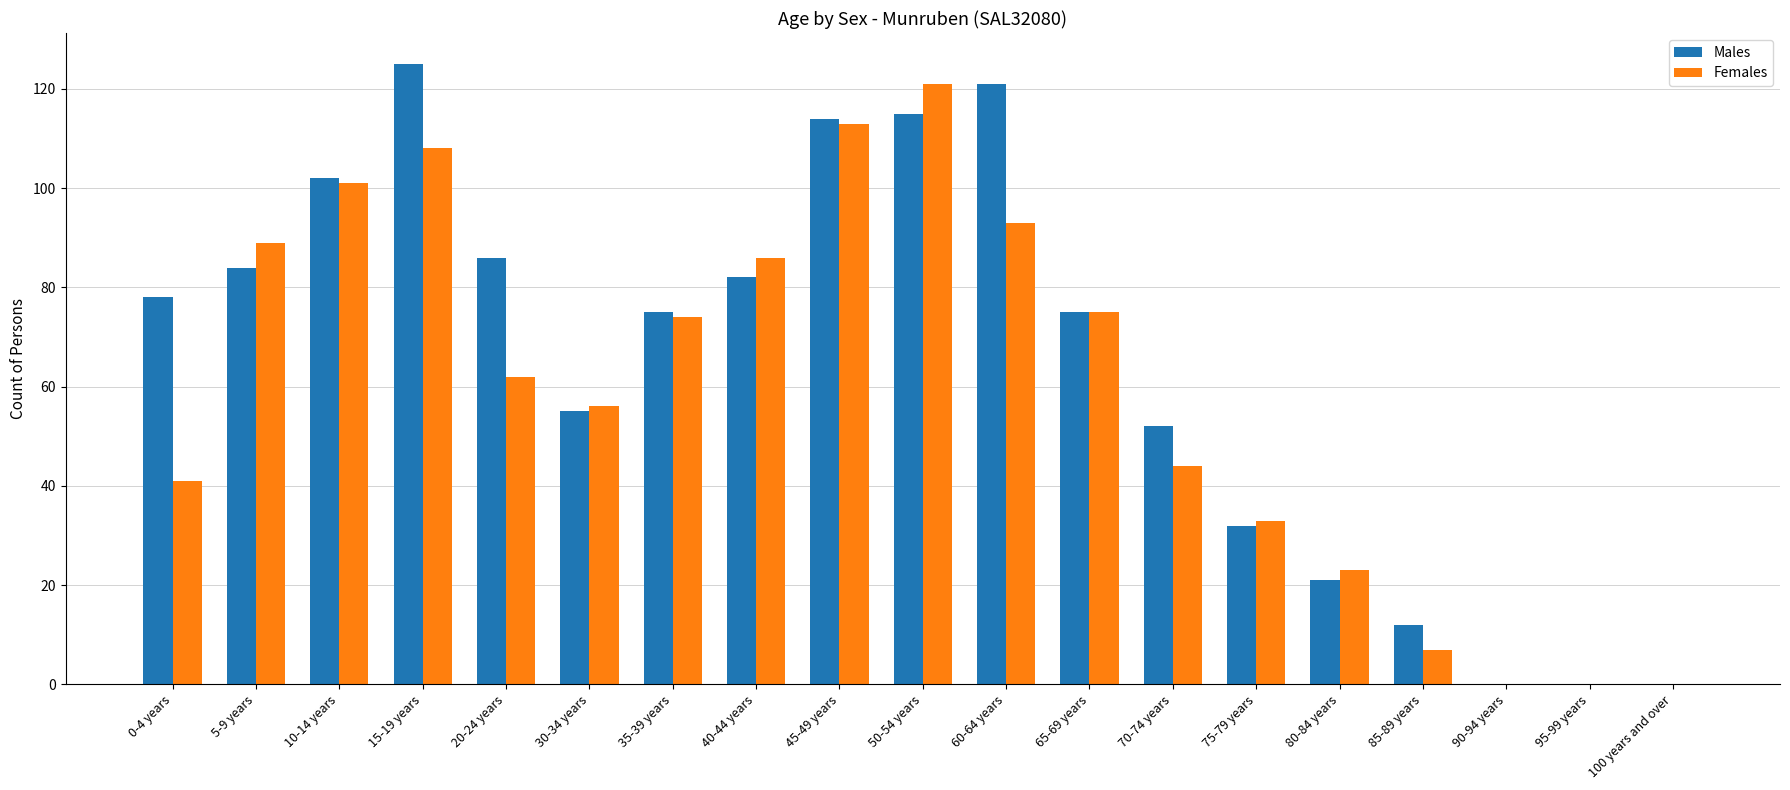

Reading left to right, transcribe all the data shown in this chart.

Males: 0-4 years=78	5-9 years=84	10-14 years=102	15-19 years=125	20-24 years=86	30-34 years=55	35-39 years=75	40-44 years=82	45-49 years=114	50-54 years=115	60-64 years=121	65-69 years=75	70-74 years=52	75-79 years=32	80-84 years=21	85-89 years=12	90-94 years=0	95-99 years=0	100 years and over=0
Females: 0-4 years=41	5-9 years=89	10-14 years=101	15-19 years=108	20-24 years=62	30-34 years=56	35-39 years=74	40-44 years=86	45-49 years=113	50-54 years=121	60-64 years=93	65-69 years=75	70-74 years=44	75-79 years=33	80-84 years=23	85-89 years=7	90-94 years=0	95-99 years=0	100 years and over=0